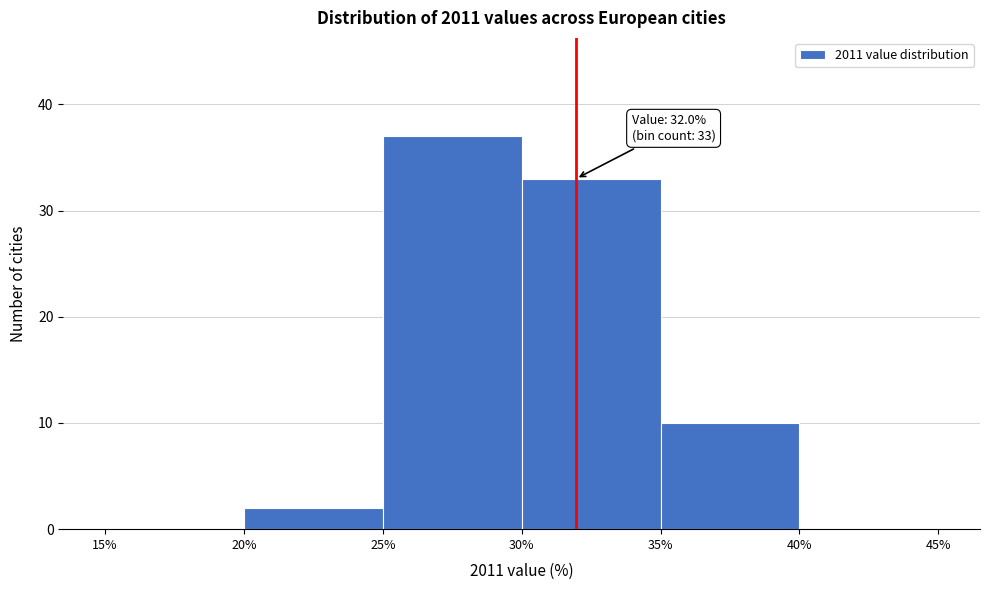

Over which range of the x-axis is the bar tallest?

25% to 30%